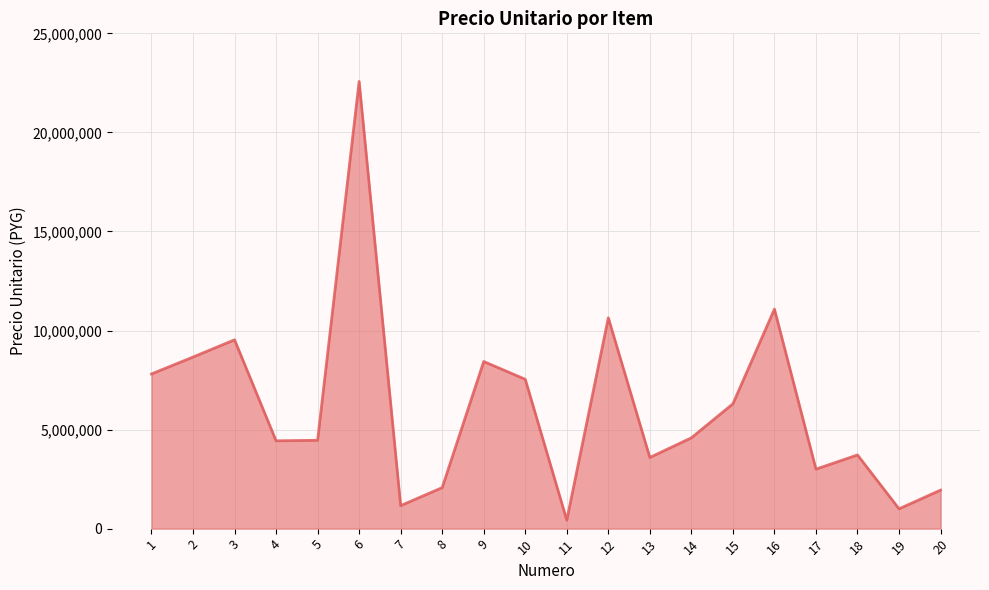

What is the change in value from 3 to 15?

-3231727